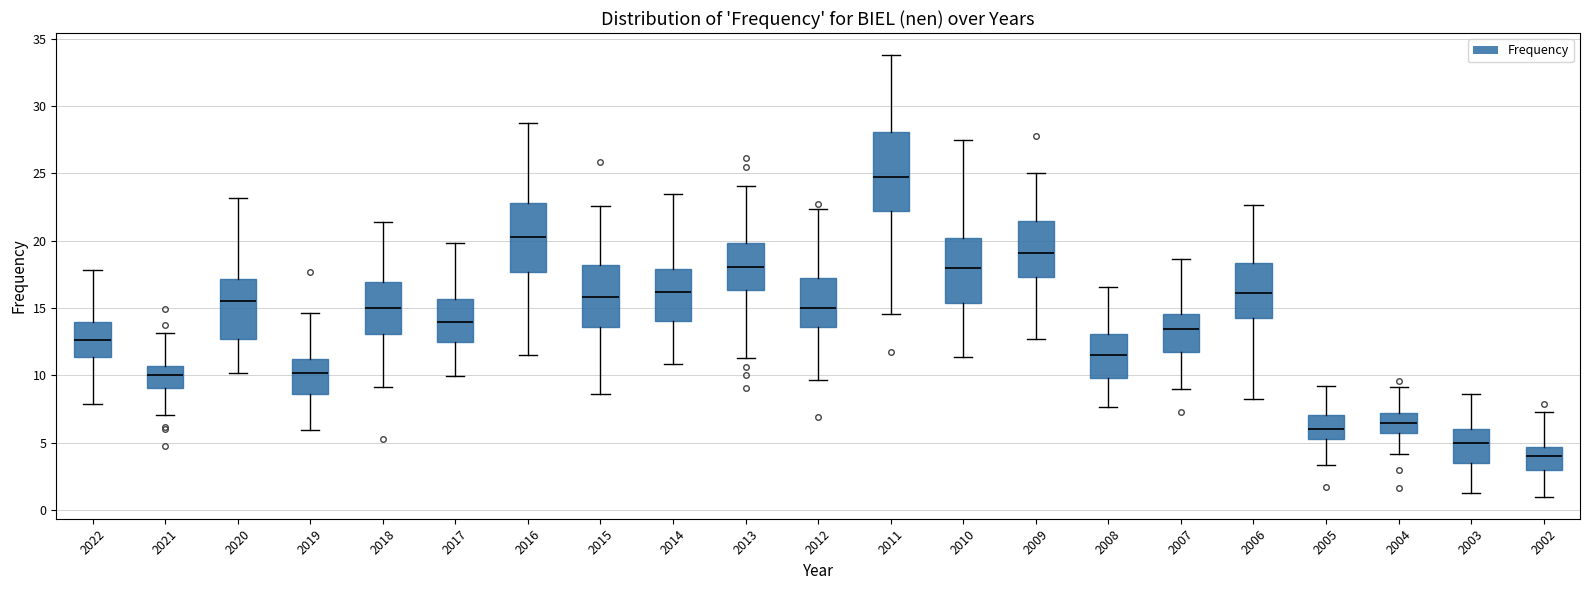

Reading left to right, transcribe this box plot: for each box, give where its median line is, the range the box spans, and where its two whiskers end, as read against the y-axis. The values are not printed on the chart, so give them approximately, as read against the axis.

2022: median 12.5, box 11.5 to 14.0, whiskers 8.0 to 18.0
2021: median 10.0, box 9.0 to 10.5, whiskers 7.0 to 13.0
2020: median 15.5, box 12.5 to 17.0, whiskers 10.0 to 23.0
2019: median 10.0, box 8.5 to 11.5, whiskers 6.0 to 14.5
2018: median 15.0, box 13.0 to 17.0, whiskers 9.0 to 21.5
2017: median 14.0, box 12.5 to 15.5, whiskers 10.0 to 20.0
2016: median 20.5, box 17.5 to 23.0, whiskers 11.5 to 29.0
2015: median 16.0, box 13.5 to 18.0, whiskers 8.5 to 22.5
2014: median 16.0, box 14.0 to 18.0, whiskers 11.0 to 23.5
2013: median 18.0, box 16.5 to 20.0, whiskers 11.5 to 24.0
2012: median 15.0, box 13.5 to 17.0, whiskers 9.5 to 22.5
2011: median 24.5, box 22.0 to 28.0, whiskers 14.5 to 34.0
2010: median 18.0, box 15.5 to 20.0, whiskers 11.5 to 27.5
2009: median 19.0, box 17.5 to 21.5, whiskers 12.5 to 25.0
2008: median 11.5, box 10.0 to 13.0, whiskers 7.5 to 16.5
2007: median 13.5, box 12.0 to 14.5, whiskers 9.0 to 18.5
2006: median 16.0, box 14.0 to 18.5, whiskers 8.0 to 22.5
2005: median 6.0, box 5.5 to 7.0, whiskers 3.5 to 9.0
2004: median 6.5, box 6.0 to 7.0, whiskers 4.0 to 9.0
2003: median 5.0, box 3.5 to 6.0, whiskers 1.5 to 8.5
2002: median 4.0, box 3.0 to 4.5, whiskers 1.0 to 7.5